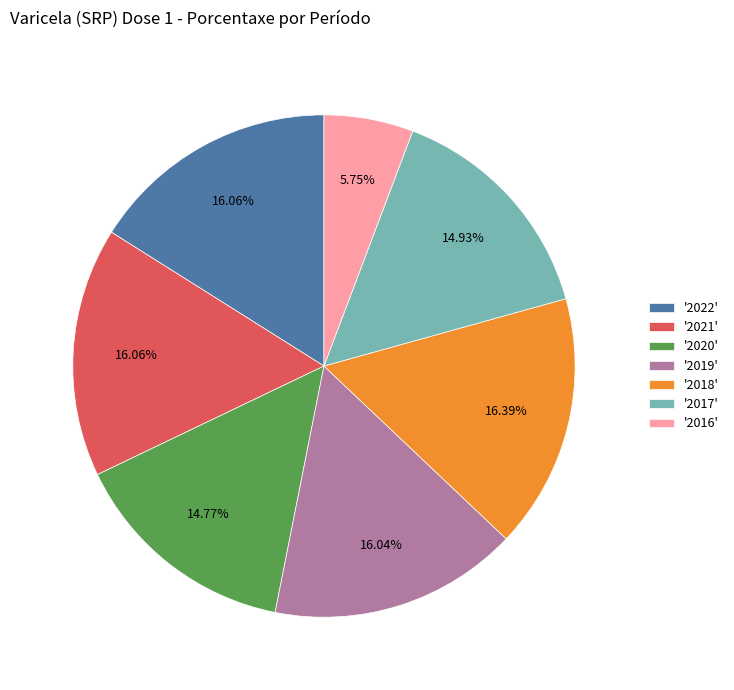

Approximately how many times larger is the value at '2018' compared to '2022'?

1.0